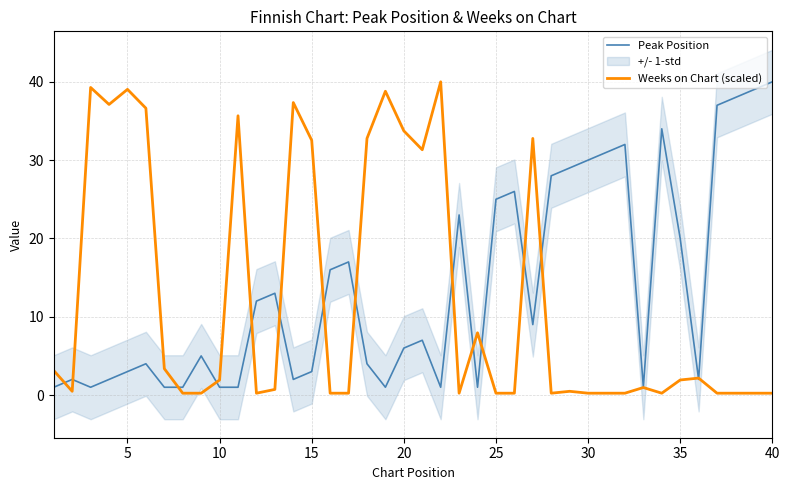

What is the maximum value for Peak Position?

40.0